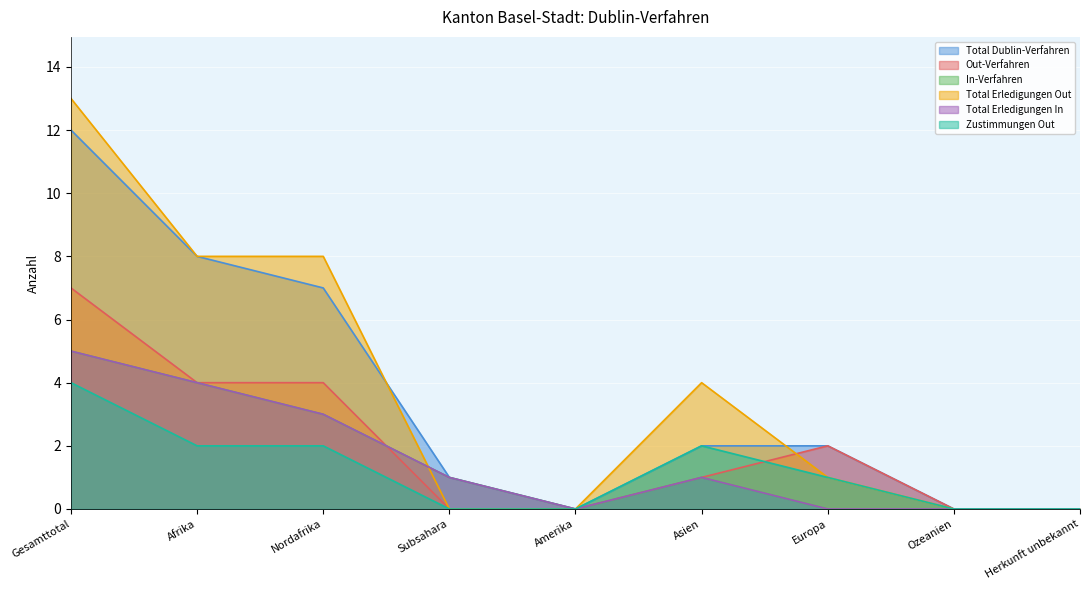

At Herkunft unbekannt, list the series in order from largest to smallest.

Total Dublin-Verfahren, Out-Verfahren, In-Verfahren, Total Erledigungen Out, Total Erledigungen In, Zustimmungen Out